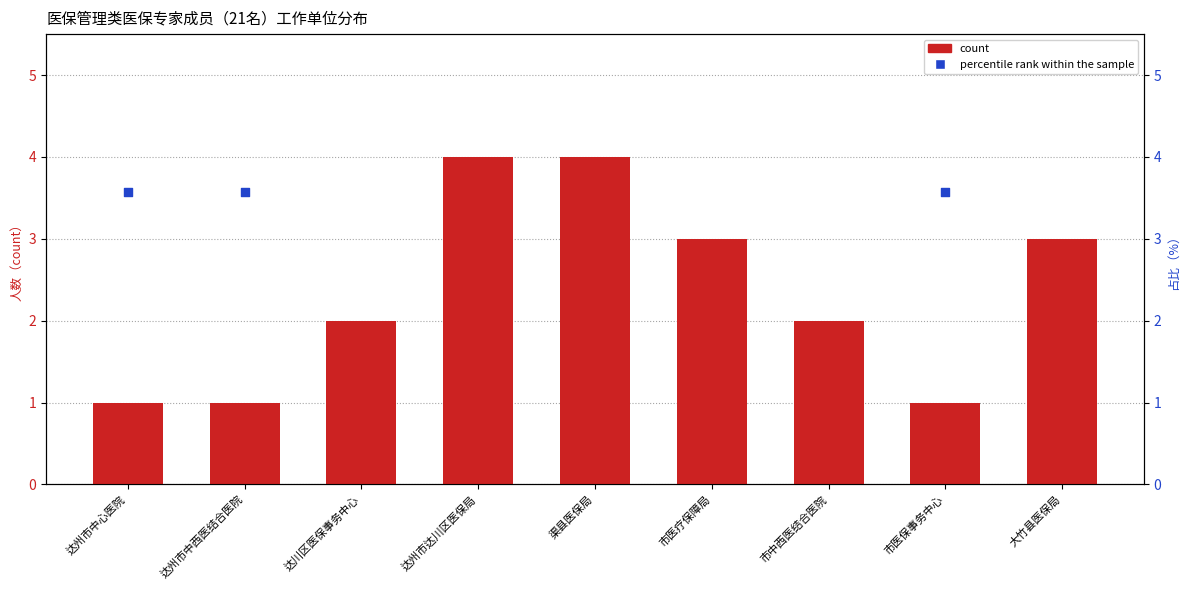

Approximately how many times larger is the value at 市医疗保障局 compared to 市医保事务中心?

3.0